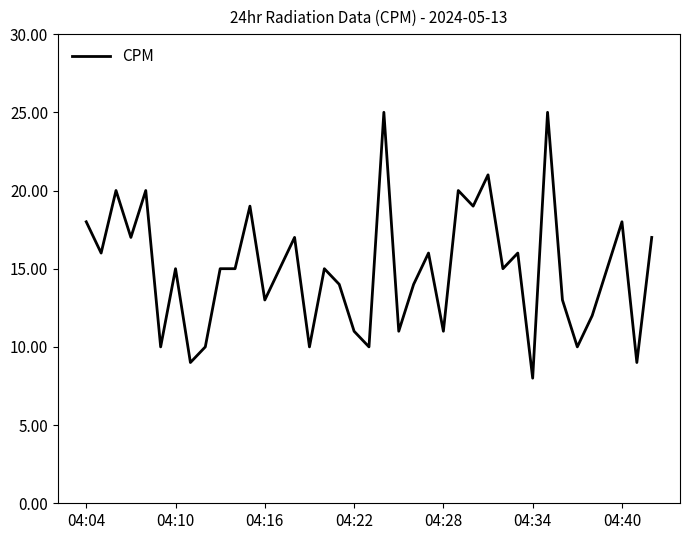

What is the difference between the maximum and minimum values?

17